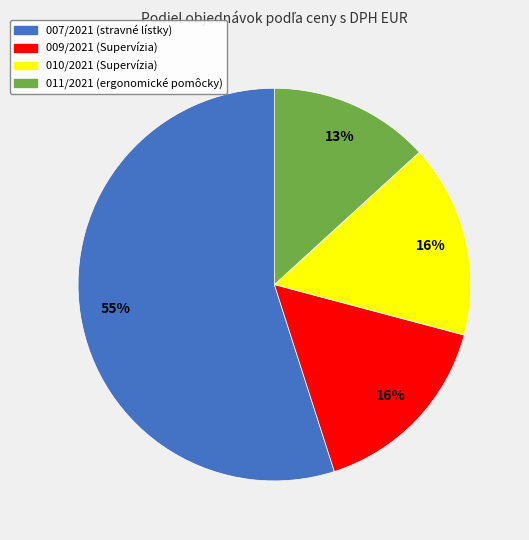

To the nearest percent, what percentage of the pie is 007/2021 (stravné lístky)?

55%